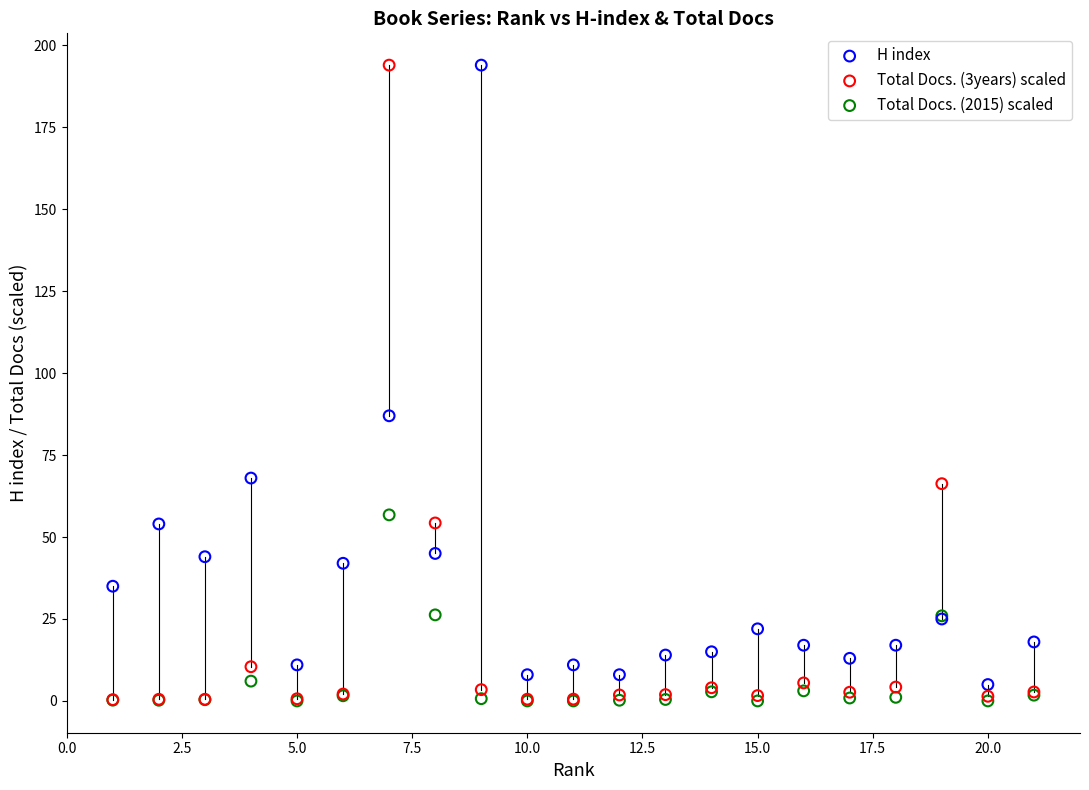

Across all series, what Y value is closest to 97?

87.0